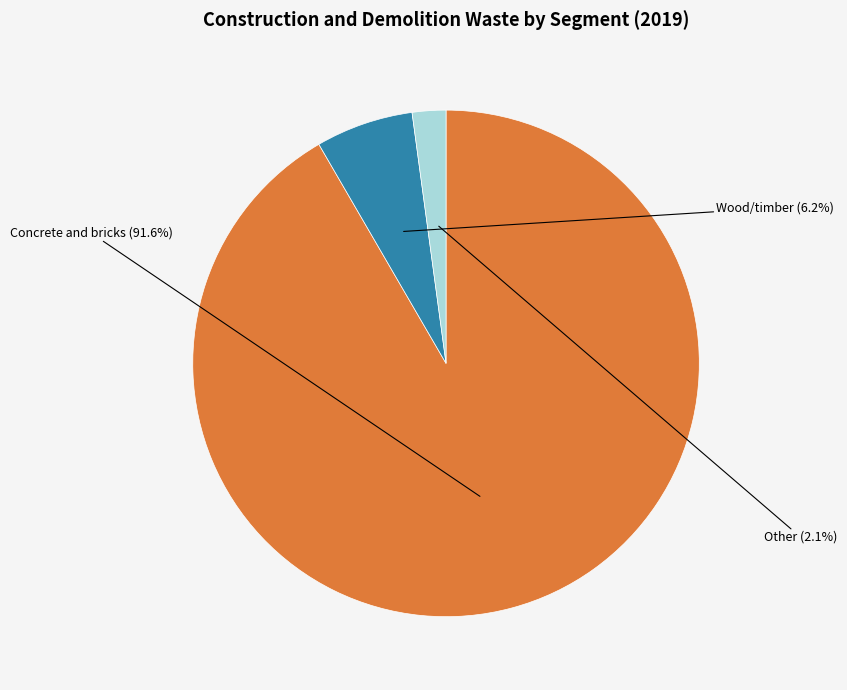

Is there a majority slice in this chart?

Yes